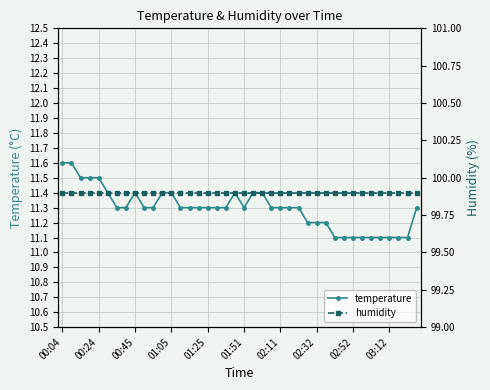

At which label is humidity closest to 99?

00:04